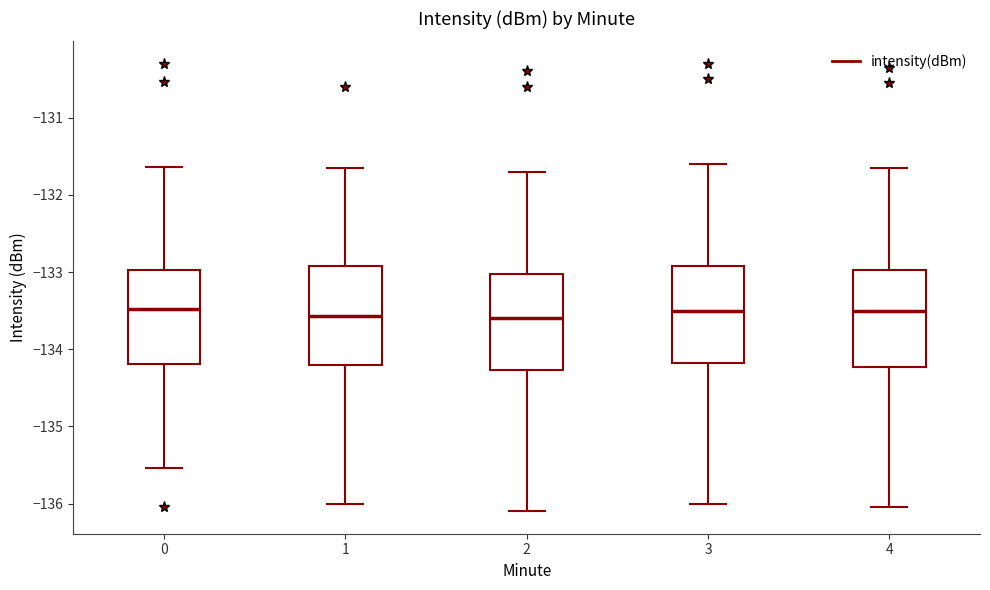

Where is the upper edge of the box at x = 3 on the y-axis? The values are not printed on the chart, so give them approximately, as read against the axis.

-132.9